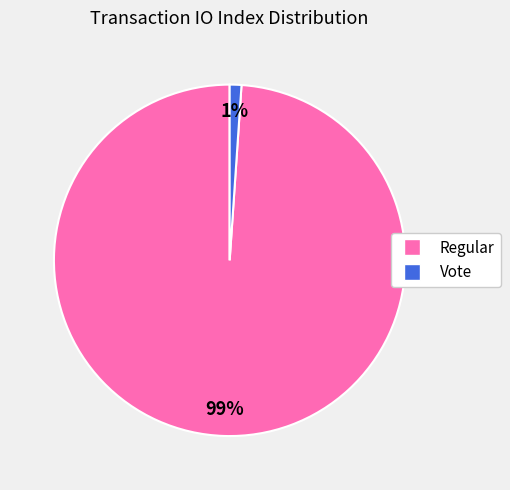

The Vote slice represents 11% of the pie. True or false?

False